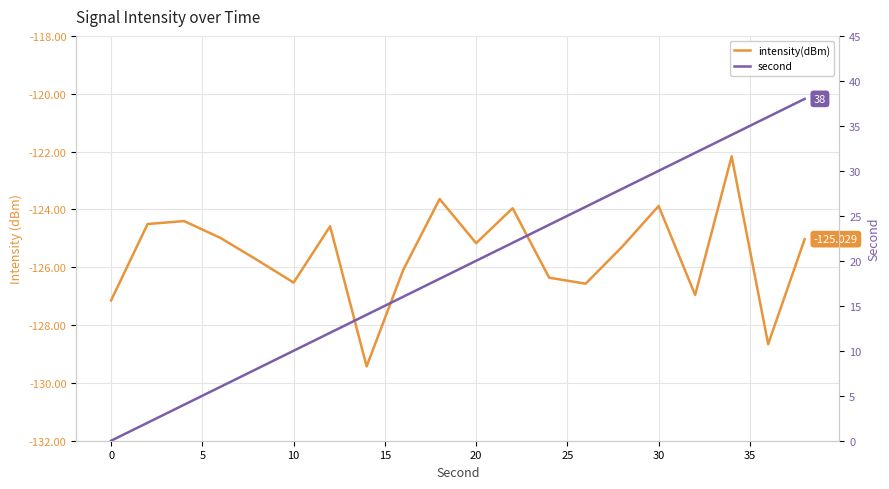

What are all the series names shown in the legend?

intensity(dBm), second